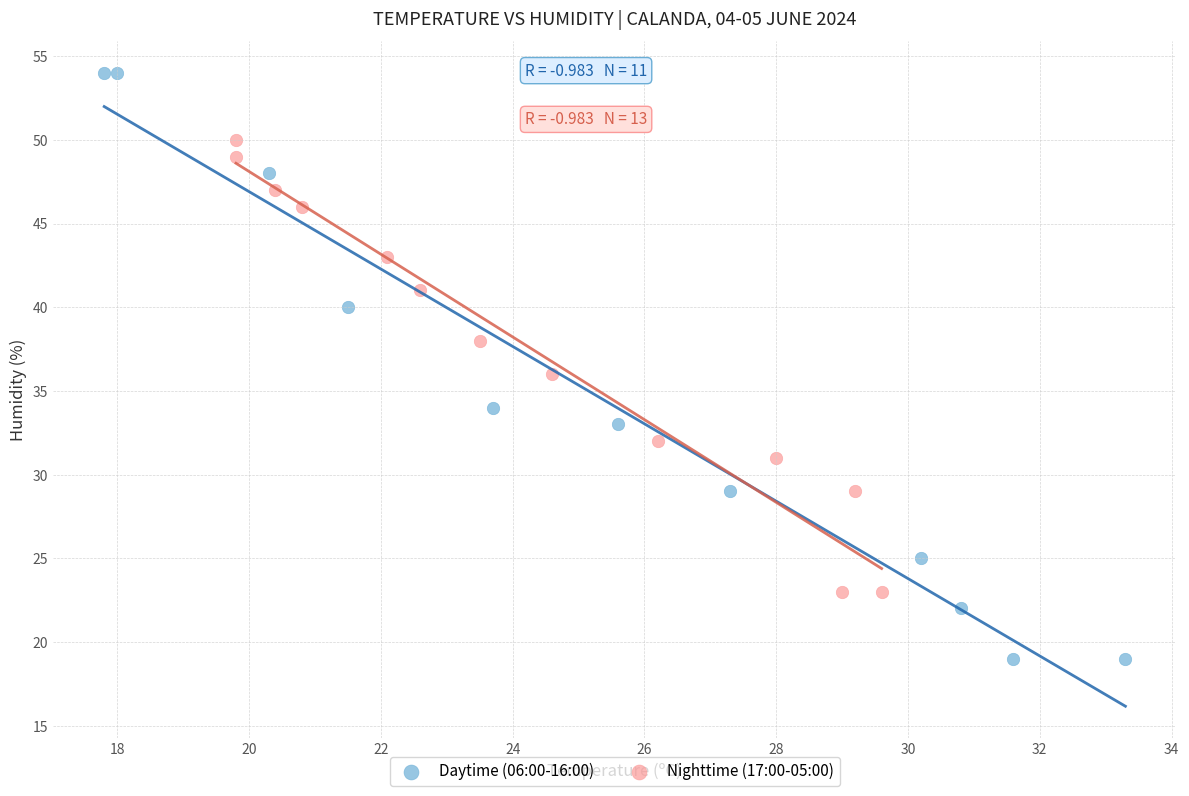

Which series contains the lowest Y value?

Daytime (06:00-16:00)